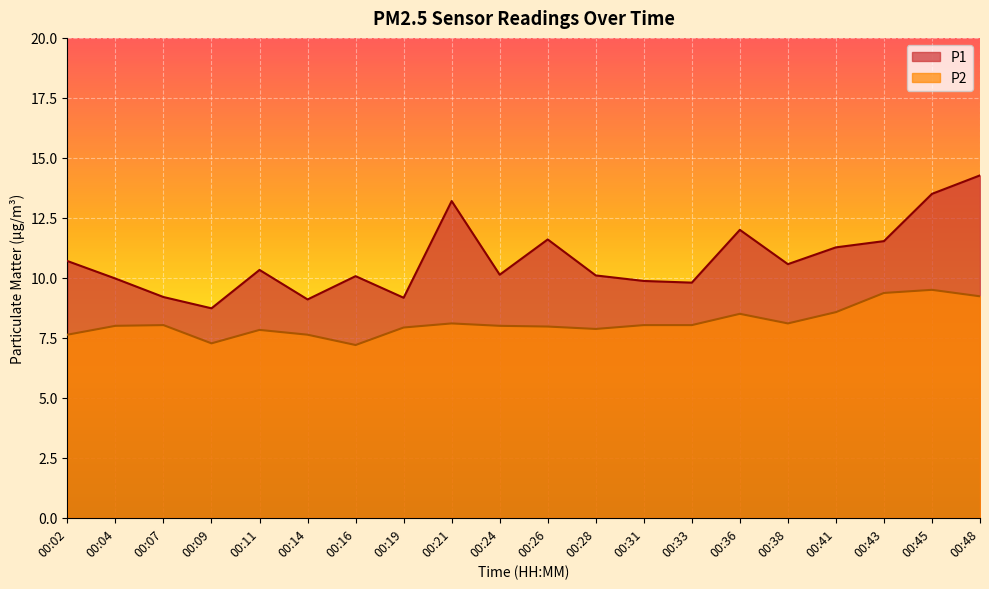

What are all the series names shown in the legend?

P1, P2